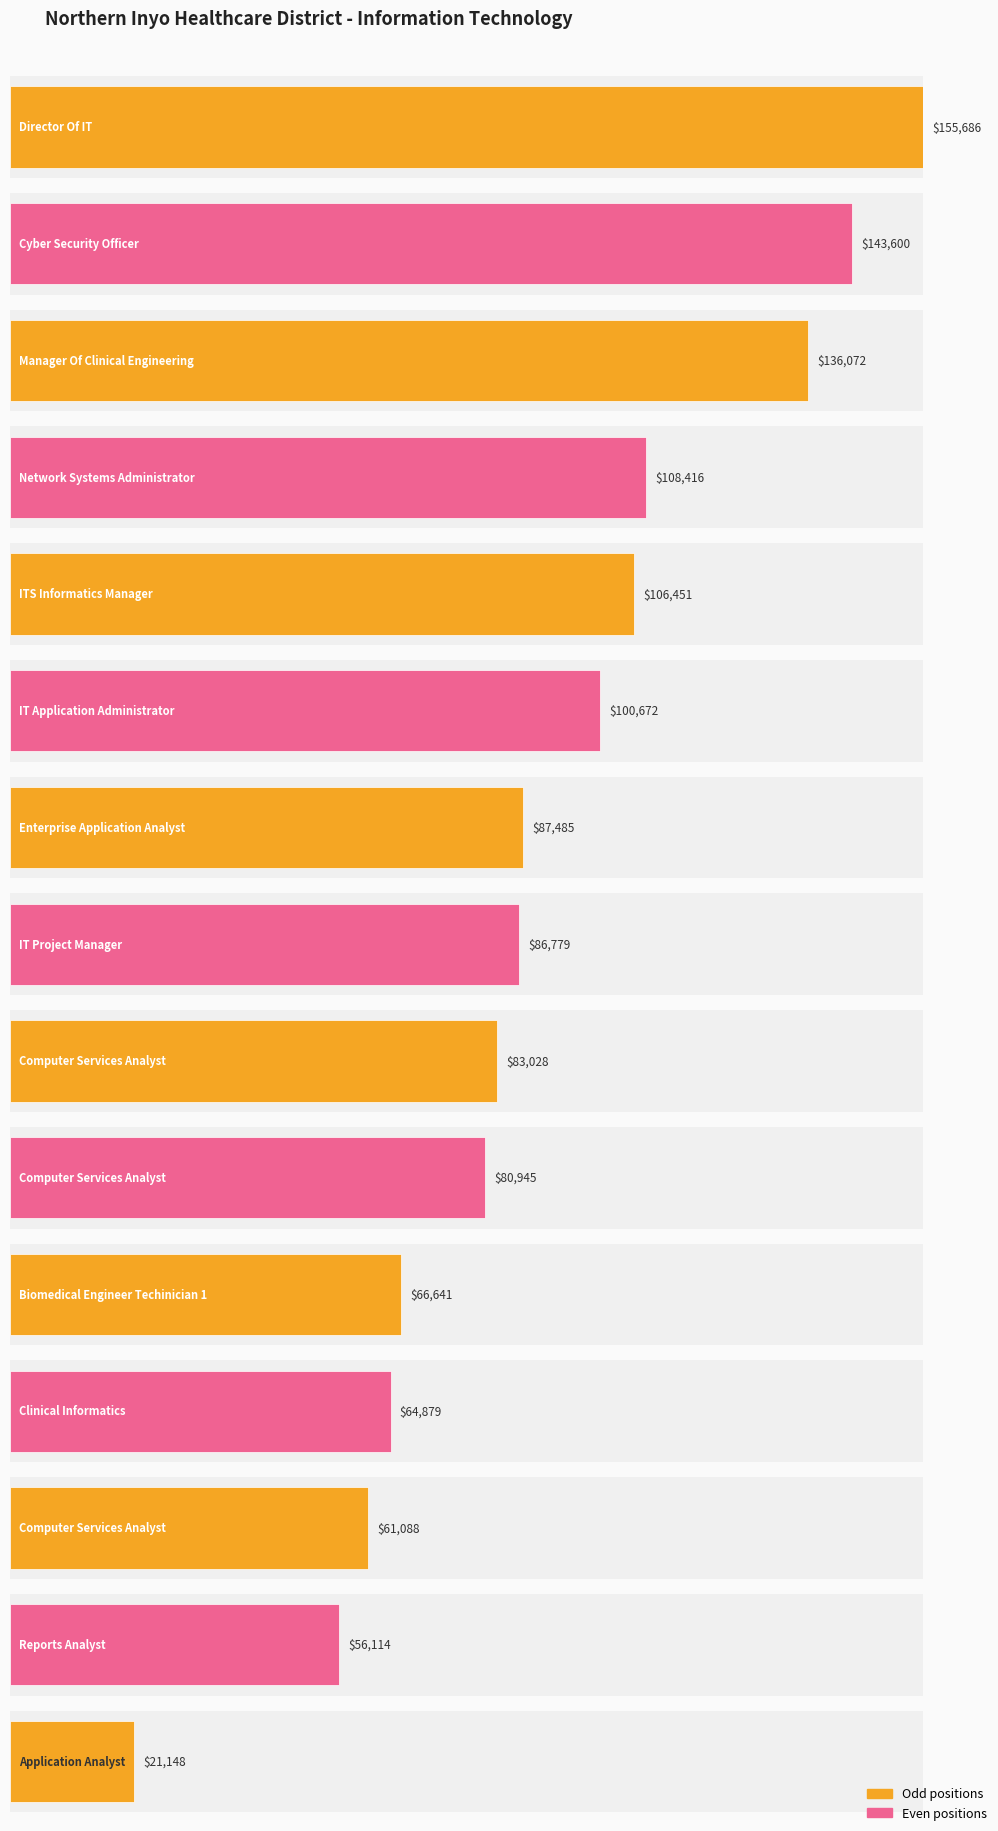

List the labels in order of value, smallest first.

Application Analyst, Reports Analyst, Computer Services Analyst, Clinical Informatics, Biomedical Engineer Techinician 1, Computer Services Analyst, Computer Services Analyst, IT Project Manager, Enterprise Application Analyst, IT Application Administrator, ITS Informatics Manager, Network Systems Administrator, Manager Of Clinical Engineering, Cyber Security Officer, Director Of IT